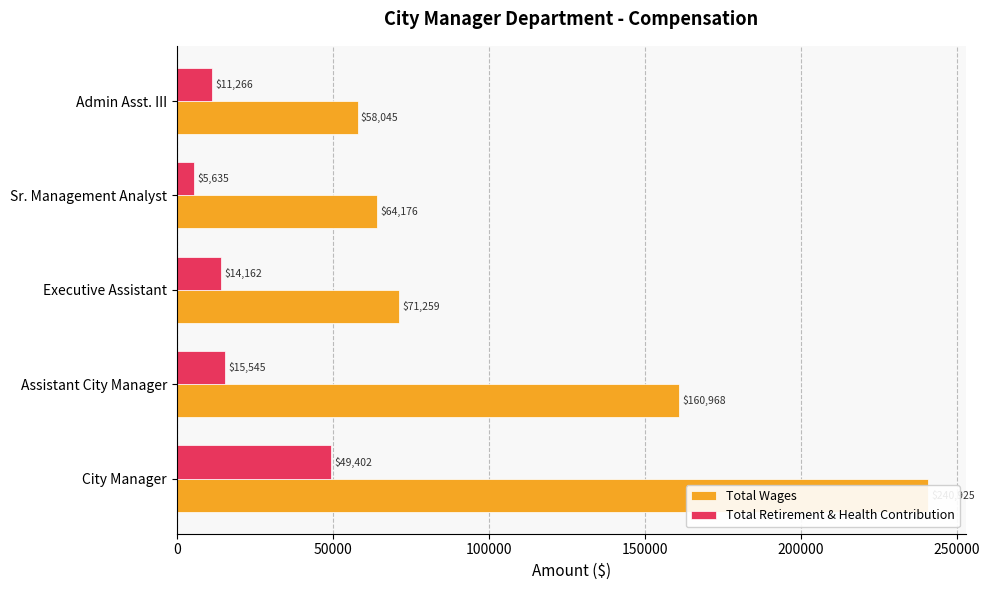

True or false: Total Wages has a value of 43381 at Sr. Management Analyst.

False